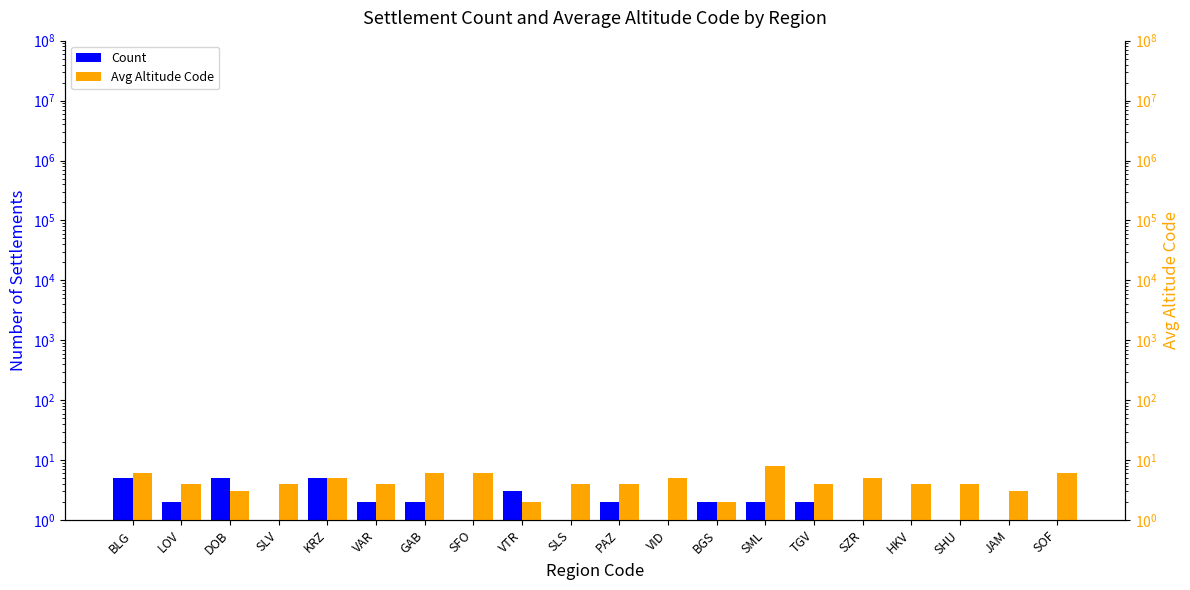

Reading right to left, list all the values displayed in this chart.

Count: SOF=1	JAM=1	SHU=1	HKV=1	SZR=1	TGV=2	SML=2	BGS=2	VID=1	PAZ=2	SLS=1	VTR=3	SFO=1	GAB=2	VAR=2	KRZ=5	SLV=1	DOB=5	LOV=2	BLG=5
Avg Altitude Code: SOF=6	JAM=3	SHU=4	HKV=4	SZR=5	TGV=4	SML=8	BGS=2	VID=5	PAZ=4	SLS=4	VTR=2	SFO=6	GAB=6	VAR=4	KRZ=5	SLV=4	DOB=3	LOV=4	BLG=6